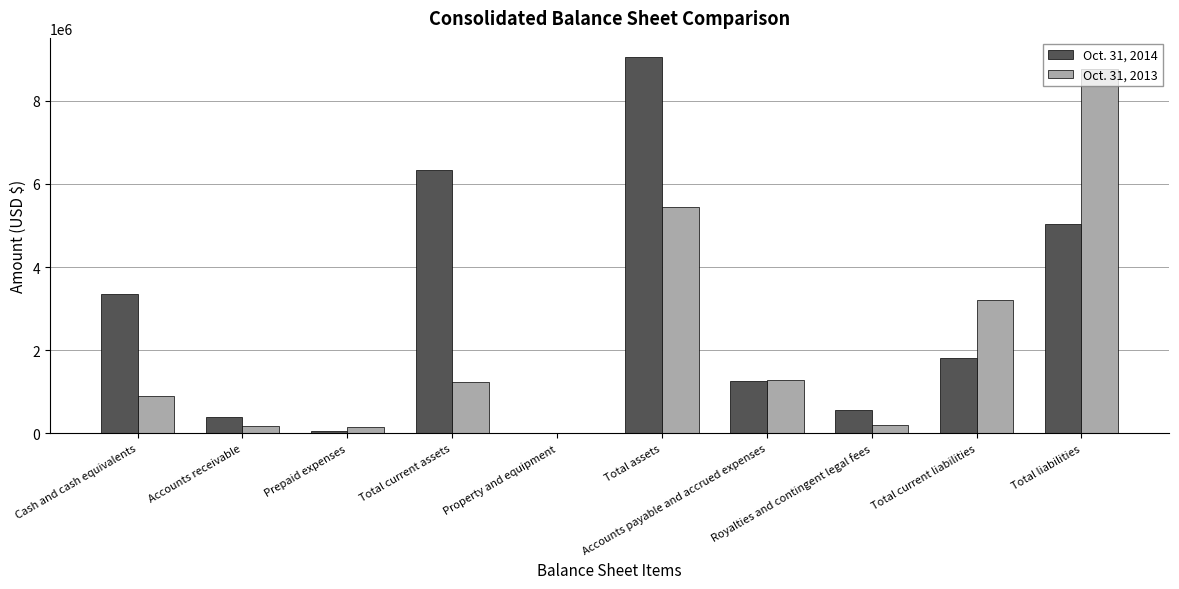

What is the maximum value shown in the chart?

9055356